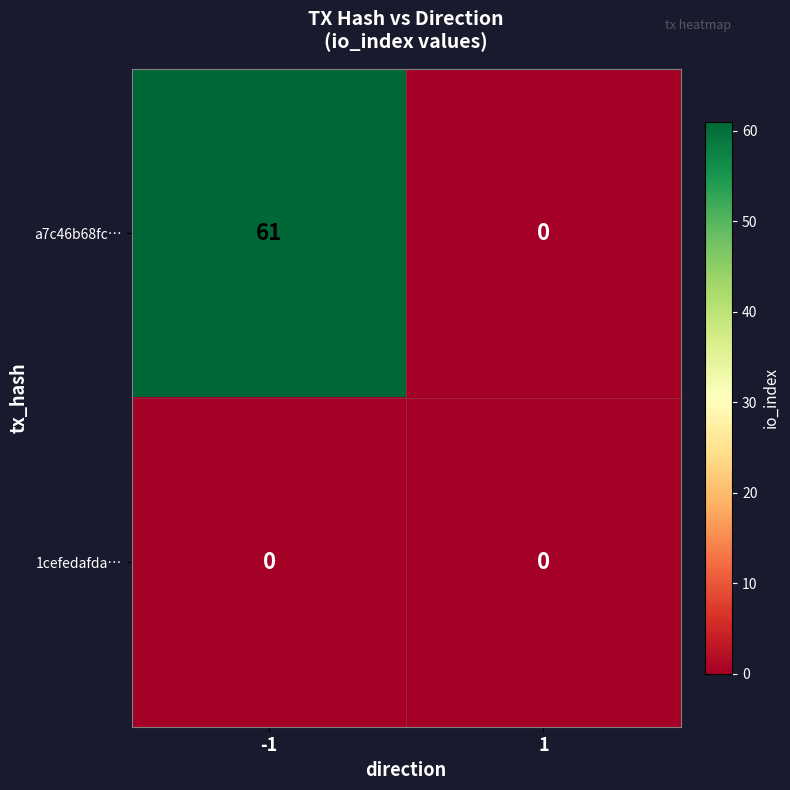

At -1, list the series in order from largest to smallest.

a7c46b68fc…, 1cefedafda…